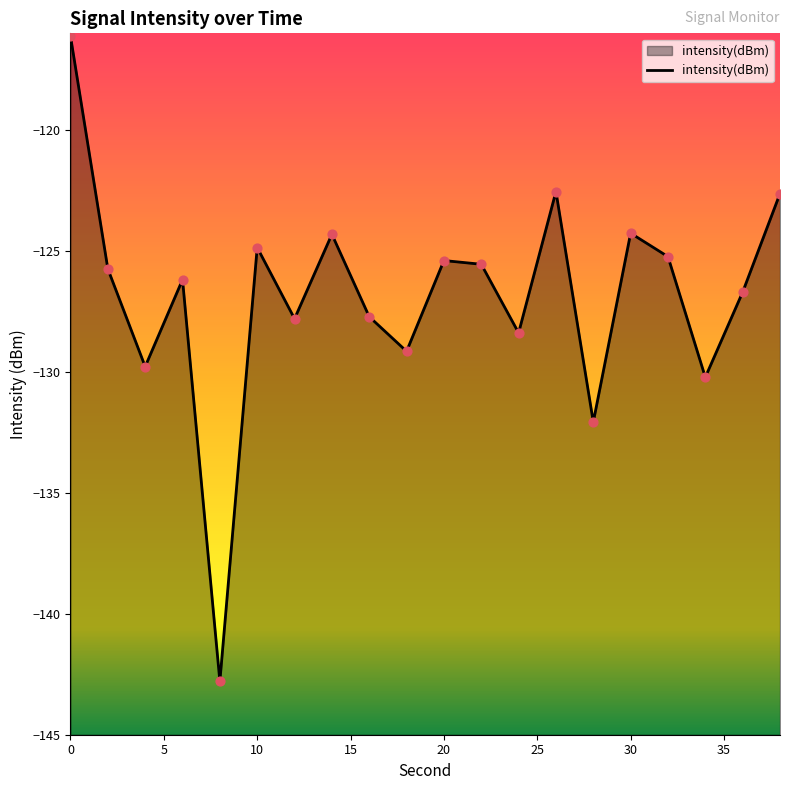

Which has a higher value, 8 or 36?

36